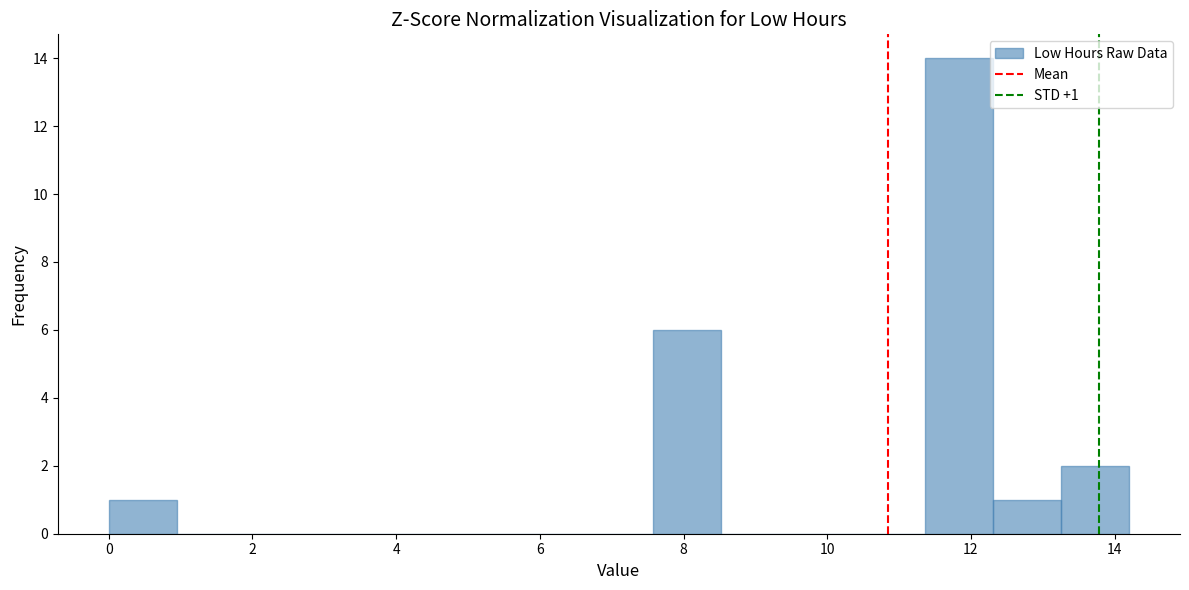

Which range on the x-axis has the tallest bar?

11.4 to 12.4